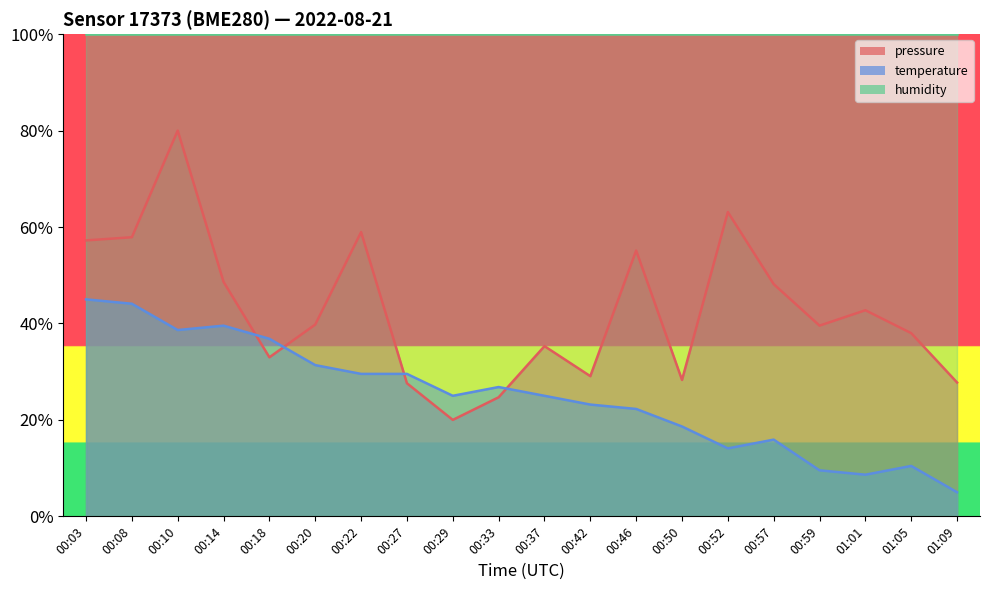

What is the sum of the pressure values at 00:33 and 00:37?

60.0